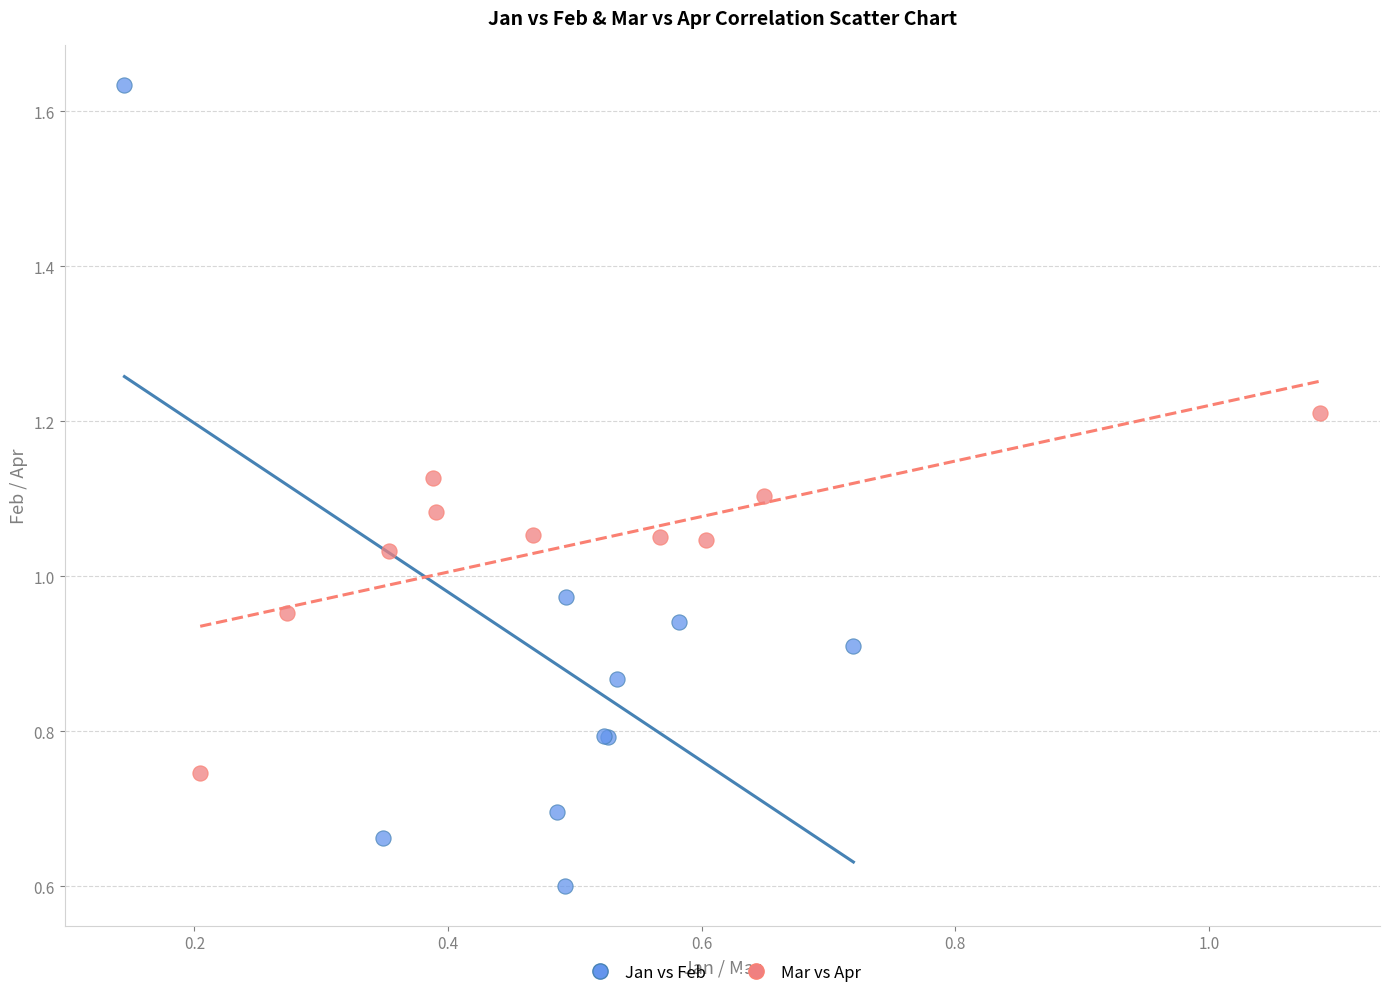

Which series reaches the maximum Y coordinate?

Jan vs Feb